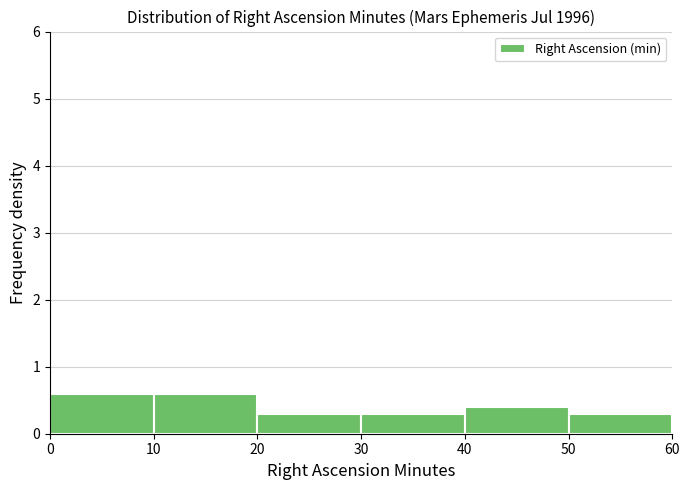

Reading left to right, transcribe this chart: for each bar, give the range it covers on the x-axis and its height. The values are not printed on the chart, so give them approximately, as read against the axis.

0 to 10: 0.6
10 to 20: 0.6
20 to 30: 0.3
30 to 40: 0.3
40 to 50: 0.4
50 to 60: 0.3